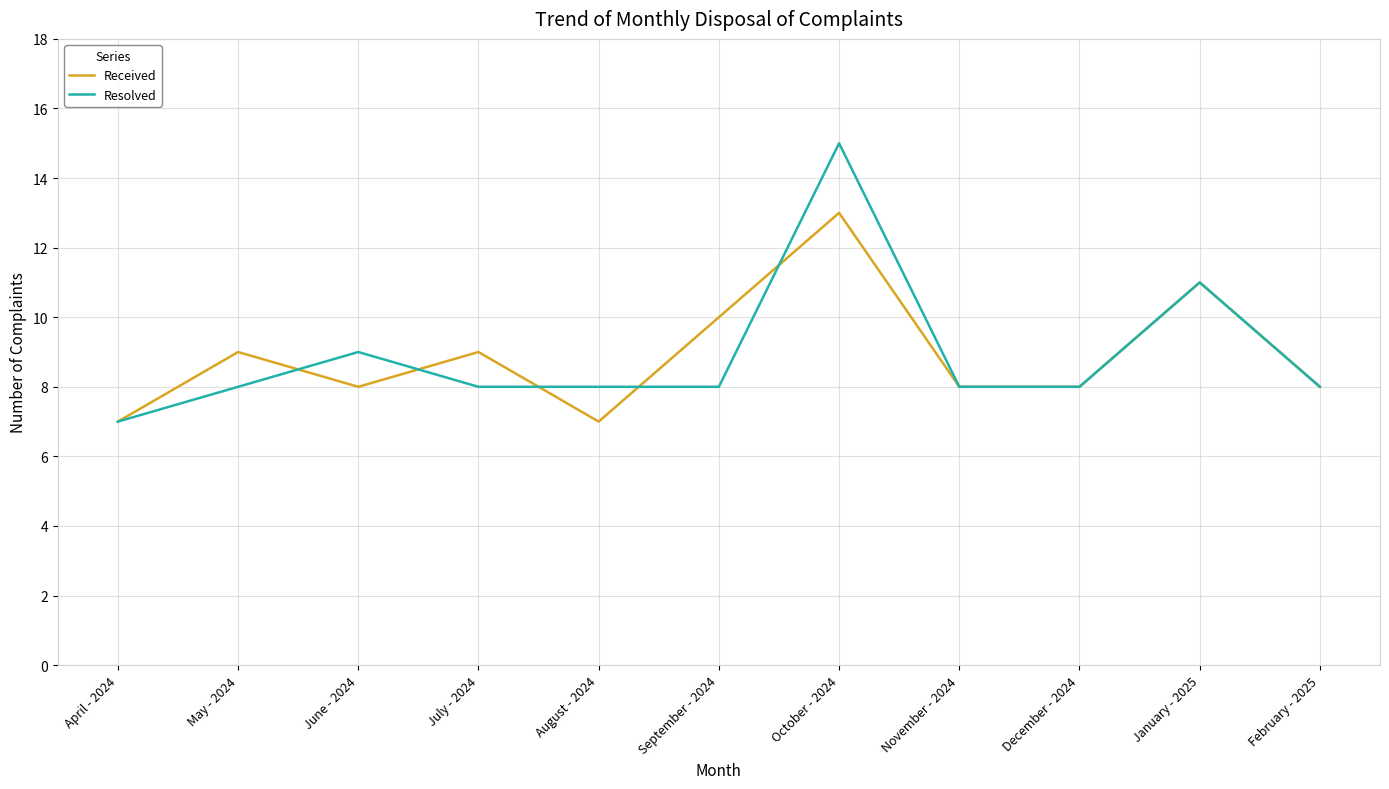

Count the number of categories in the chart.

11